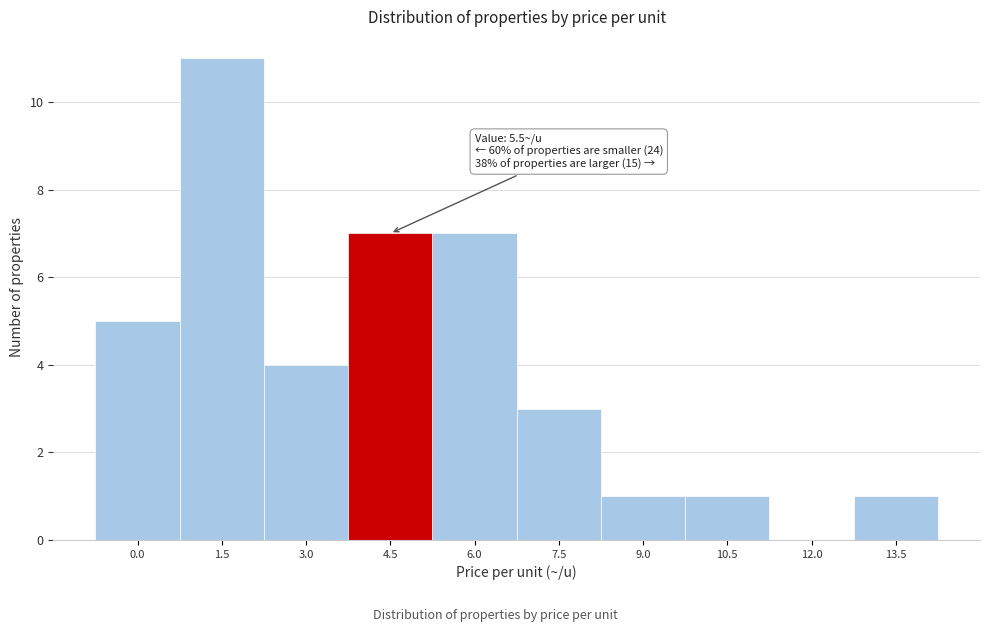

Reading left to right, what are all the values shown in this chart?

0.0=5	1.5=11	3.0=4	4.5=7	6.0=7	7.5=3	9.0=1	10.5=1	12.0=0	13.5=1